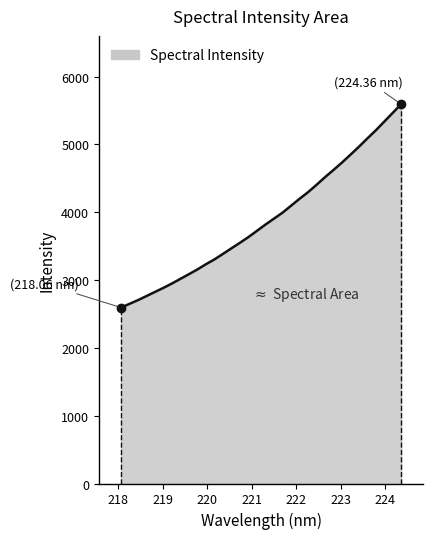

What is the smallest value displayed?

2594.0